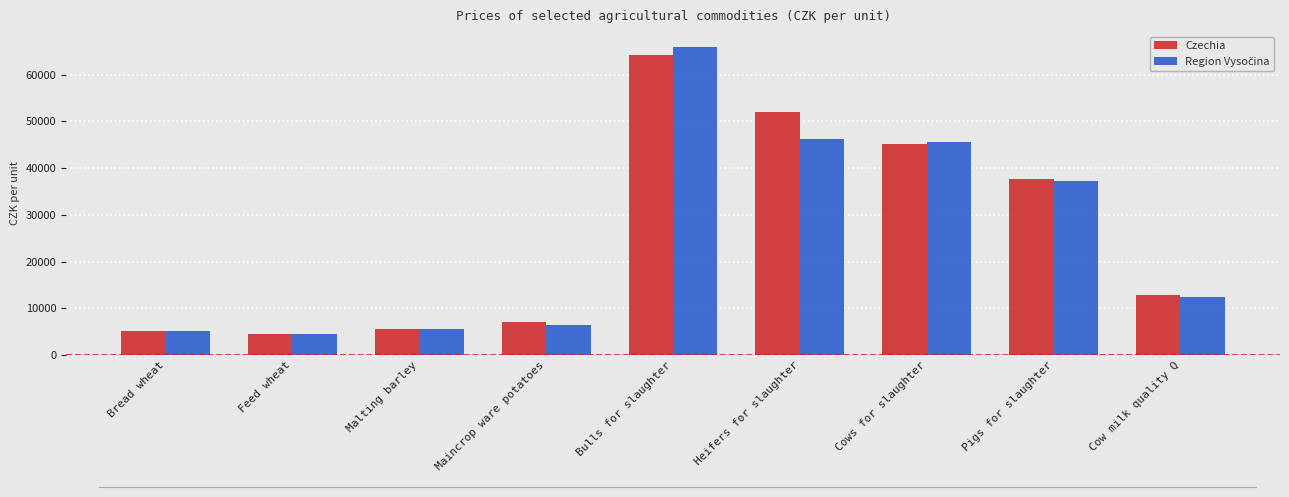

What is the label of the 9th bar from the right?

Bread wheat